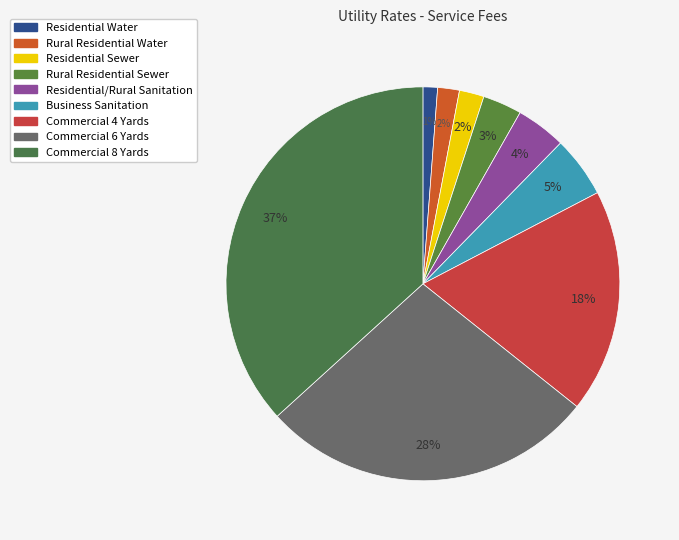

Is there any slice that represents more than half of the pie?

No